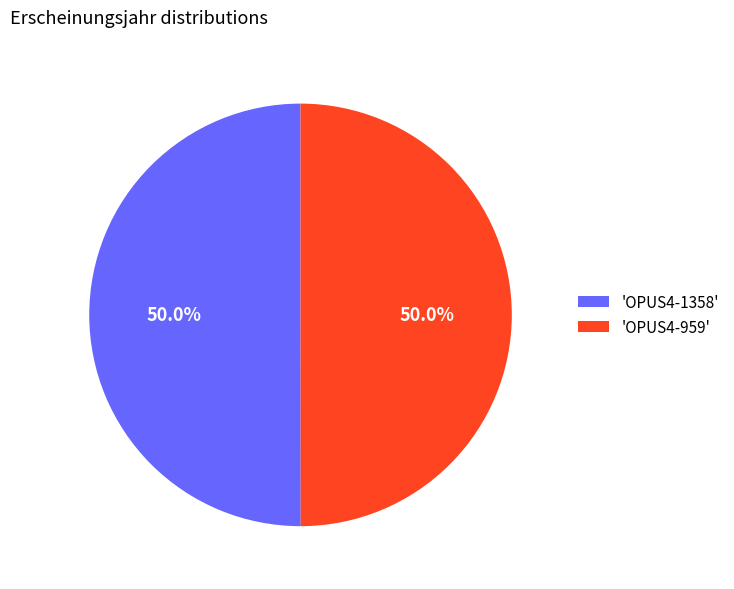

What portion of the pie excludes 'OPUS4-1358'?

50.0%